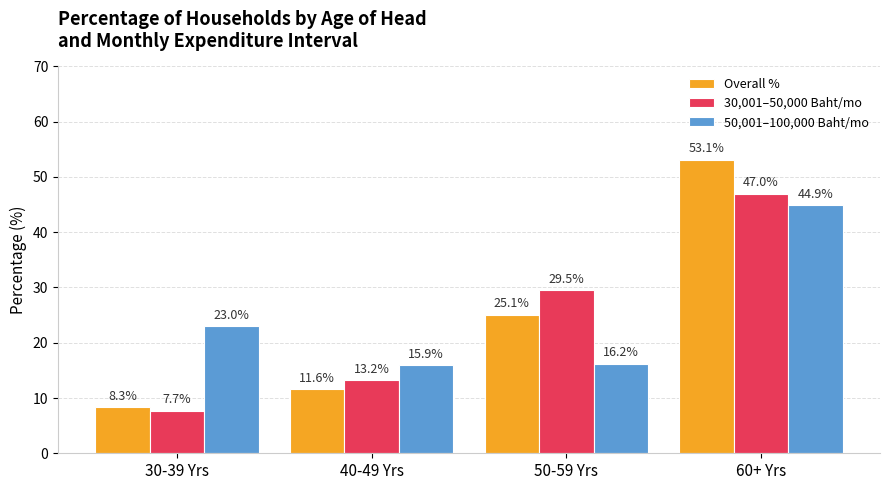

What is the difference between the second highest and second lowest values in the 30,001–50,000 Baht/mo series?

16.3